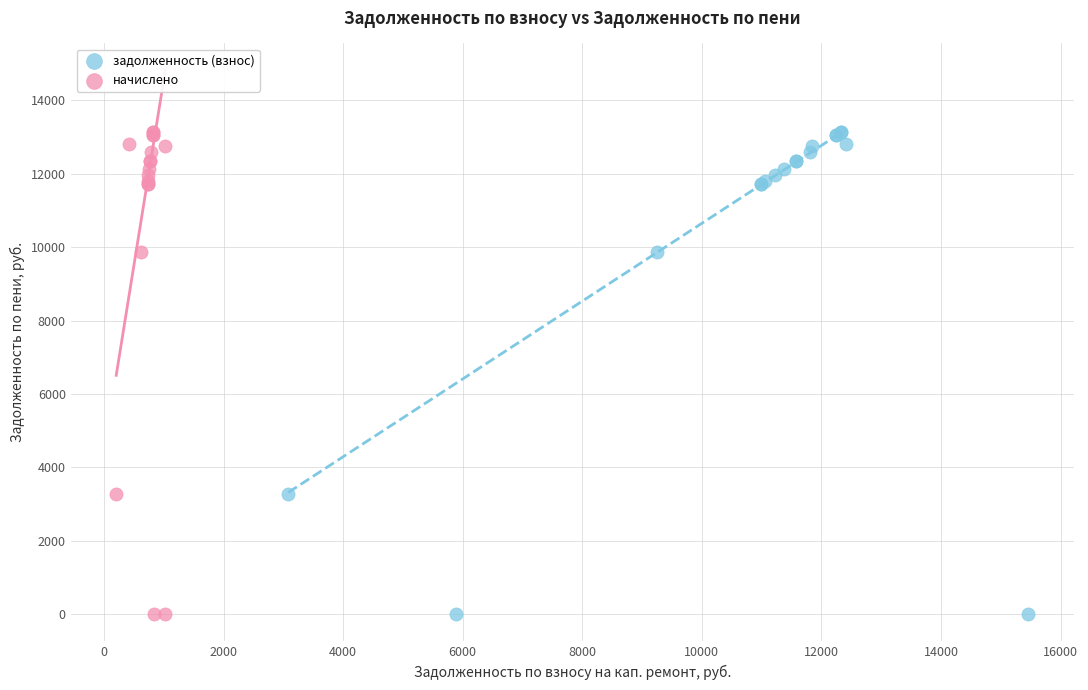

What are all the series names shown in the legend?

задолженность (взнос), начислено